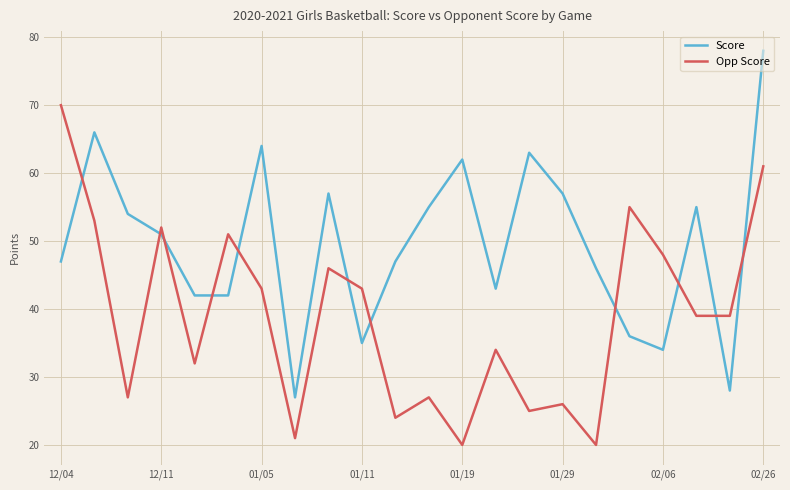

What is the maximum value for Opp Score?

70